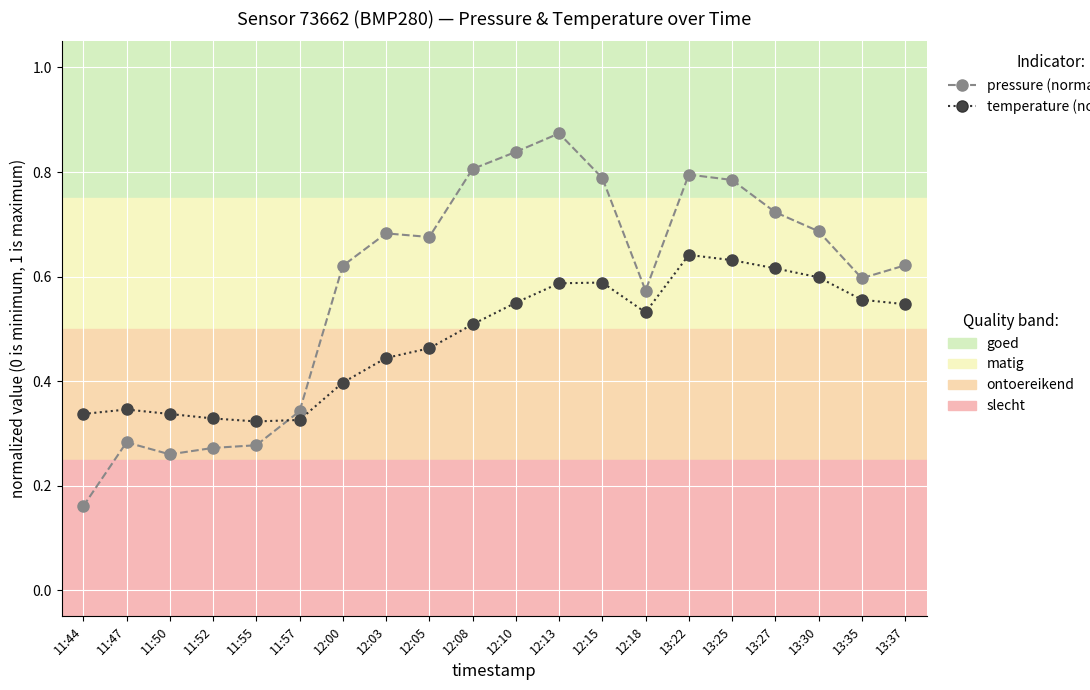

What is the label of the 3rd point from the left?

11:50